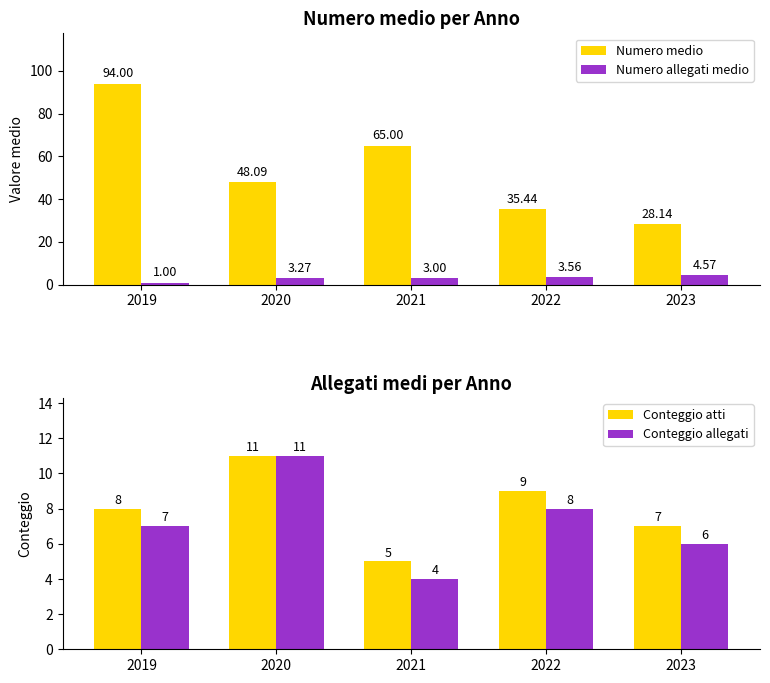

Between 2020 and 2021, which is larger?

2021